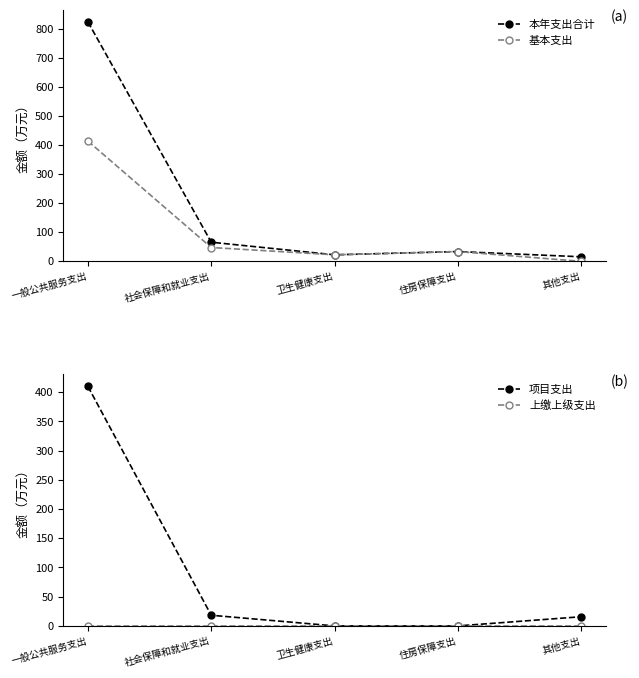

Rank the categories by 基本支出 value from lowest to highest.

其他支出, 卫生健康支出, 住房保障支出, 社会保障和就业支出, 一般公共服务支出